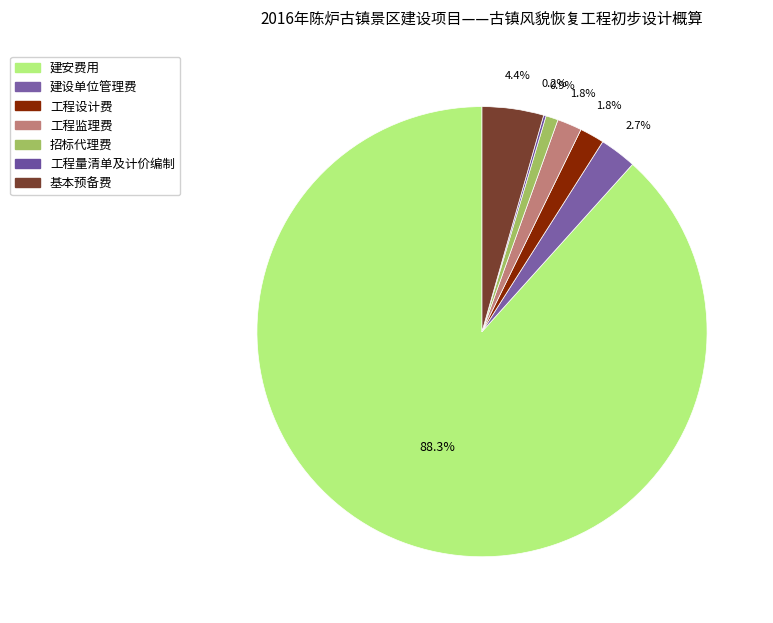

True or false: 建安费用 accounts for 88% of the total.

True